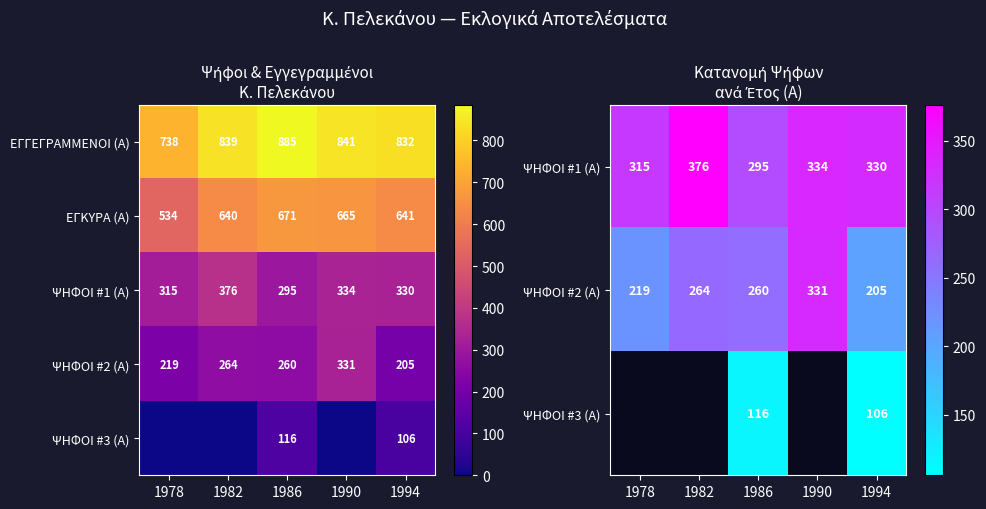

What is the difference between the maximum and minimum values in the ΕΓΓΕΓΡΑΜΜΕΝΟΙ (Α) series?

147